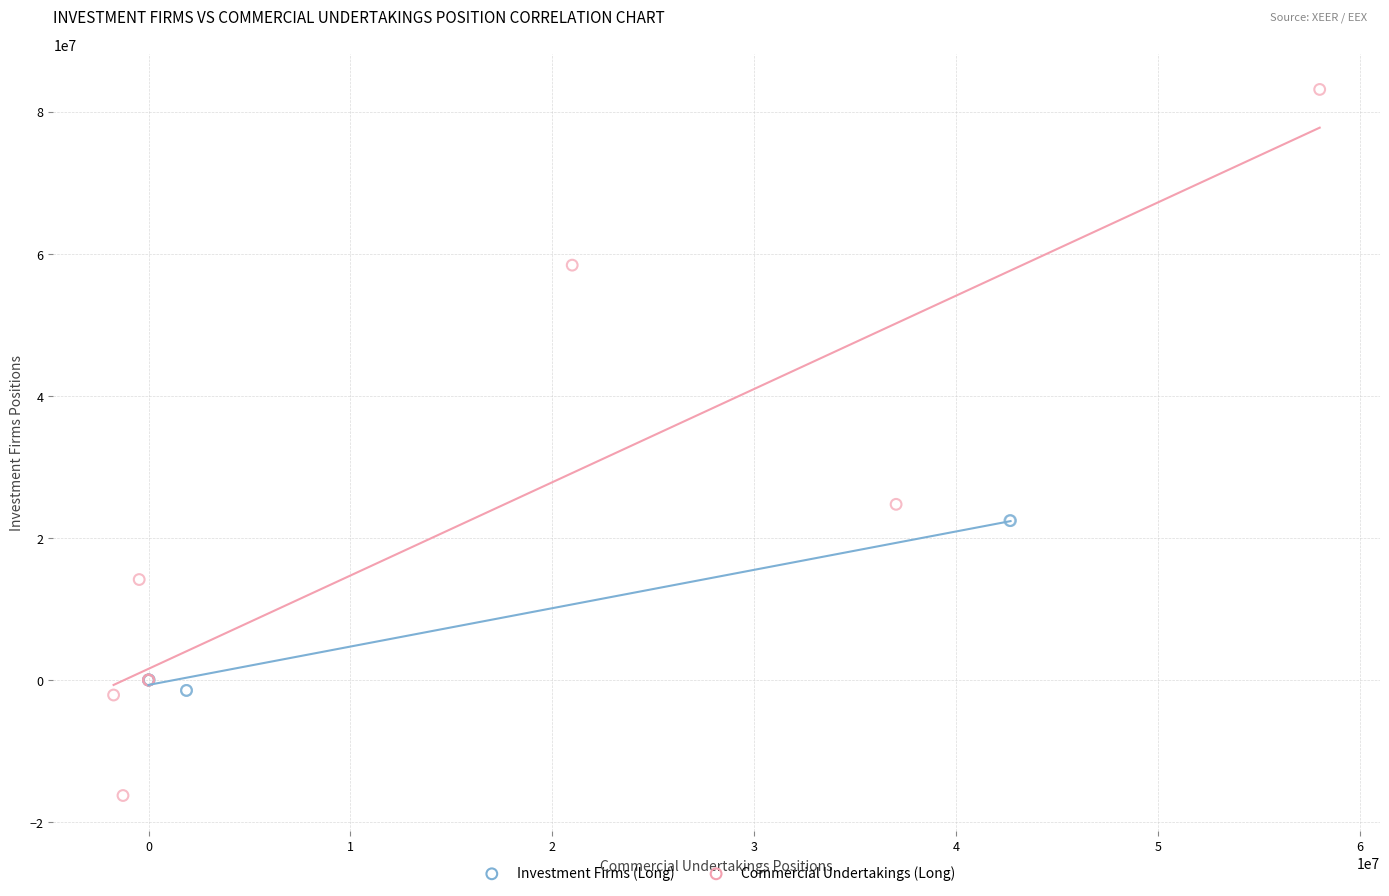

Which series has the largest Y range (max minus min)?

Commercial Undertakings (Long)